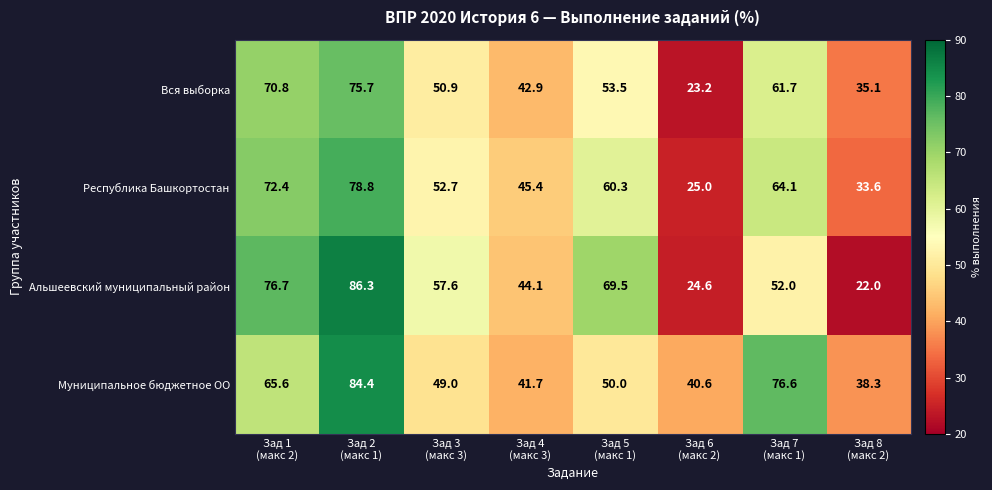

What is the minimum value for Альшеевский муниципальный район?

22.0